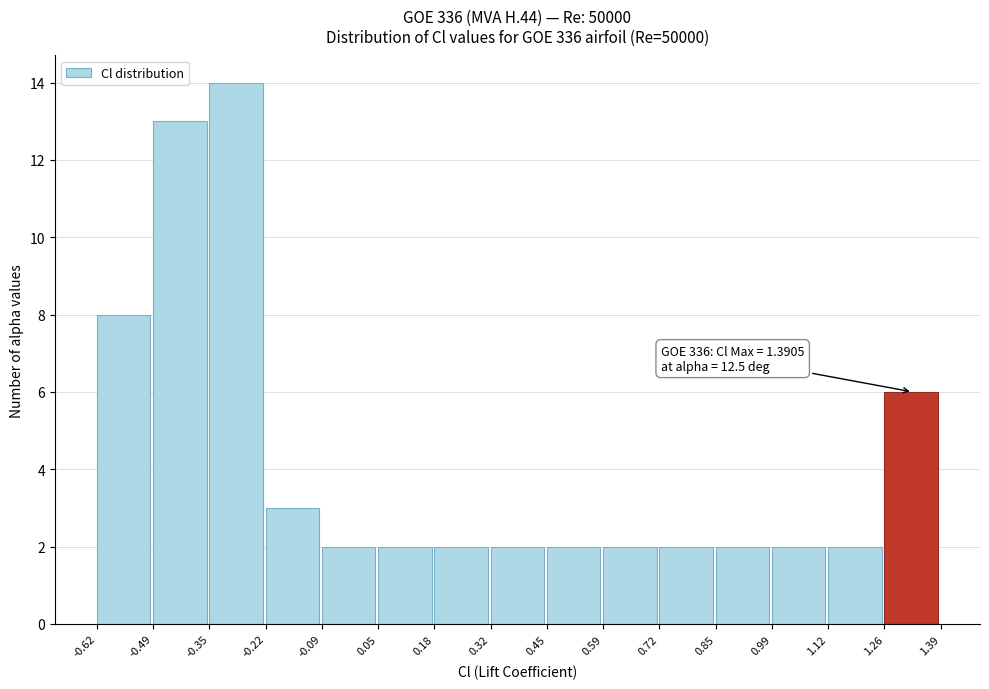

Over which range of the x-axis is the bar tallest?

-0.35 to -0.22